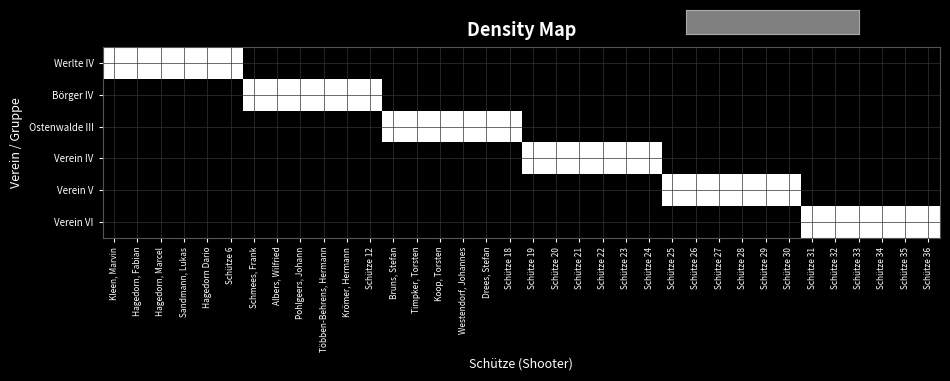

Reading left to right, list all the values displayed in this chart.

Werlte IV: Kleen, Marvin=1	Hagedorn, Fabian=1	Hagedorn, Marcel=1	Sandmann, Lukas=1	Hagedorn Dario=1	Schütze 6=1	Schmees, Frank=0	Albers, Wilfried=0	Pohlgeers, Johann=0	Többen-Behrens, Hermann=0	Krömer, Hermann=0	Schütze 12=0	Bruns, Stefan=0	Timpker, Torsten=0	Koop, Torsten=0	Westendorf, Johannes=0	Drees, Stefan=0	Schütze 18=0	Schütze 19=0	Schütze 20=0	Schütze 21=0	Schütze 22=0	Schütze 23=0	Schütze 24=0	Schütze 25=0	Schütze 26=0	Schütze 27=0	Schütze 28=0	Schütze 29=0	Schütze 30=0	Schütze 31=0	Schütze 32=0	Schütze 33=0	Schütze 34=0	Schütze 35=0	Schütze 36=0
Börger IV: Kleen, Marvin=0	Hagedorn, Fabian=0	Hagedorn, Marcel=0	Sandmann, Lukas=0	Hagedorn Dario=0	Schütze 6=0	Schmees, Frank=1	Albers, Wilfried=1	Pohlgeers, Johann=1	Többen-Behrens, Hermann=1	Krömer, Hermann=1	Schütze 12=1	Bruns, Stefan=0	Timpker, Torsten=0	Koop, Torsten=0	Westendorf, Johannes=0	Drees, Stefan=0	Schütze 18=0	Schütze 19=0	Schütze 20=0	Schütze 21=0	Schütze 22=0	Schütze 23=0	Schütze 24=0	Schütze 25=0	Schütze 26=0	Schütze 27=0	Schütze 28=0	Schütze 29=0	Schütze 30=0	Schütze 31=0	Schütze 32=0	Schütze 33=0	Schütze 34=0	Schütze 35=0	Schütze 36=0
Ostenwalde III: Kleen, Marvin=0	Hagedorn, Fabian=0	Hagedorn, Marcel=0	Sandmann, Lukas=0	Hagedorn Dario=0	Schütze 6=0	Schmees, Frank=0	Albers, Wilfried=0	Pohlgeers, Johann=0	Többen-Behrens, Hermann=0	Krömer, Hermann=0	Schütze 12=0	Bruns, Stefan=1	Timpker, Torsten=1	Koop, Torsten=1	Westendorf, Johannes=1	Drees, Stefan=1	Schütze 18=1	Schütze 19=0	Schütze 20=0	Schütze 21=0	Schütze 22=0	Schütze 23=0	Schütze 24=0	Schütze 25=0	Schütze 26=0	Schütze 27=0	Schütze 28=0	Schütze 29=0	Schütze 30=0	Schütze 31=0	Schütze 32=0	Schütze 33=0	Schütze 34=0	Schütze 35=0	Schütze 36=0
Verein IV: Kleen, Marvin=0	Hagedorn, Fabian=0	Hagedorn, Marcel=0	Sandmann, Lukas=0	Hagedorn Dario=0	Schütze 6=0	Schmees, Frank=0	Albers, Wilfried=0	Pohlgeers, Johann=0	Többen-Behrens, Hermann=0	Krömer, Hermann=0	Schütze 12=0	Bruns, Stefan=0	Timpker, Torsten=0	Koop, Torsten=0	Westendorf, Johannes=0	Drees, Stefan=0	Schütze 18=0	Schütze 19=1	Schütze 20=1	Schütze 21=1	Schütze 22=1	Schütze 23=1	Schütze 24=1	Schütze 25=0	Schütze 26=0	Schütze 27=0	Schütze 28=0	Schütze 29=0	Schütze 30=0	Schütze 31=0	Schütze 32=0	Schütze 33=0	Schütze 34=0	Schütze 35=0	Schütze 36=0
Verein V: Kleen, Marvin=0	Hagedorn, Fabian=0	Hagedorn, Marcel=0	Sandmann, Lukas=0	Hagedorn Dario=0	Schütze 6=0	Schmees, Frank=0	Albers, Wilfried=0	Pohlgeers, Johann=0	Többen-Behrens, Hermann=0	Krömer, Hermann=0	Schütze 12=0	Bruns, Stefan=0	Timpker, Torsten=0	Koop, Torsten=0	Westendorf, Johannes=0	Drees, Stefan=0	Schütze 18=0	Schütze 19=0	Schütze 20=0	Schütze 21=0	Schütze 22=0	Schütze 23=0	Schütze 24=0	Schütze 25=1	Schütze 26=1	Schütze 27=1	Schütze 28=1	Schütze 29=1	Schütze 30=1	Schütze 31=0	Schütze 32=0	Schütze 33=0	Schütze 34=0	Schütze 35=0	Schütze 36=0
Verein VI: Kleen, Marvin=0	Hagedorn, Fabian=0	Hagedorn, Marcel=0	Sandmann, Lukas=0	Hagedorn Dario=0	Schütze 6=0	Schmees, Frank=0	Albers, Wilfried=0	Pohlgeers, Johann=0	Többen-Behrens, Hermann=0	Krömer, Hermann=0	Schütze 12=0	Bruns, Stefan=0	Timpker, Torsten=0	Koop, Torsten=0	Westendorf, Johannes=0	Drees, Stefan=0	Schütze 18=0	Schütze 19=0	Schütze 20=0	Schütze 21=0	Schütze 22=0	Schütze 23=0	Schütze 24=0	Schütze 25=0	Schütze 26=0	Schütze 27=0	Schütze 28=0	Schütze 29=0	Schütze 30=0	Schütze 31=1	Schütze 32=1	Schütze 33=1	Schütze 34=1	Schütze 35=1	Schütze 36=1